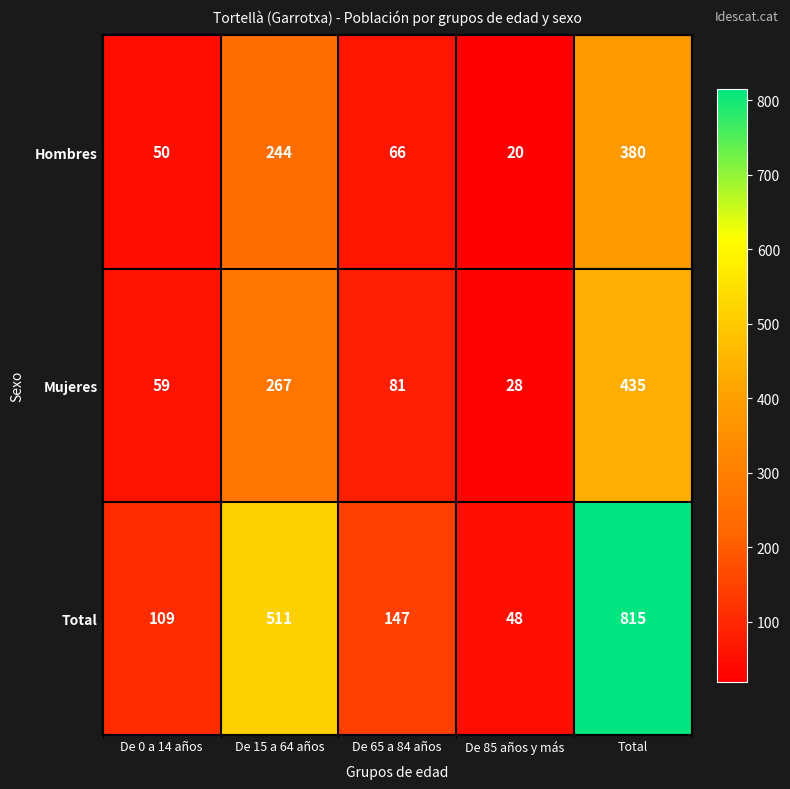

Reading left to right, list all the values displayed in this chart.

Hombres: 50	244	66	20	380
Mujeres: 59	267	81	28	435
Total: 109	511	147	48	815